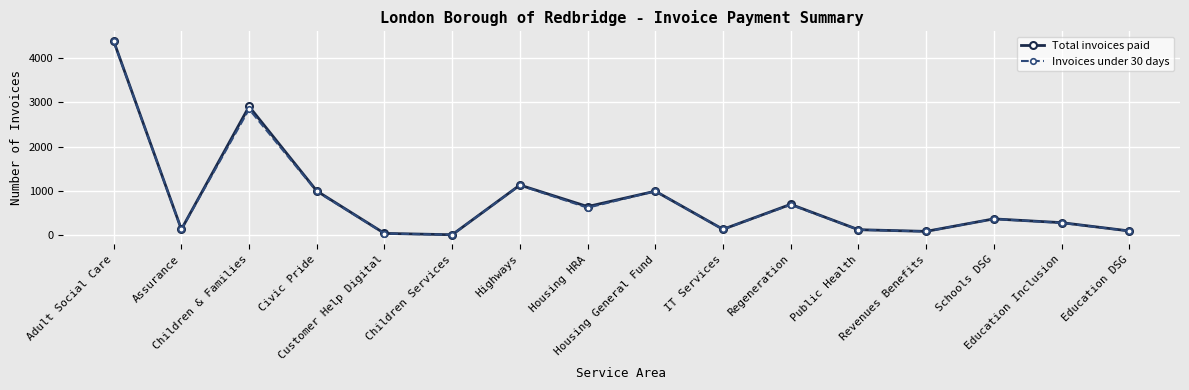

Does the chart have visible grid lines?

Yes